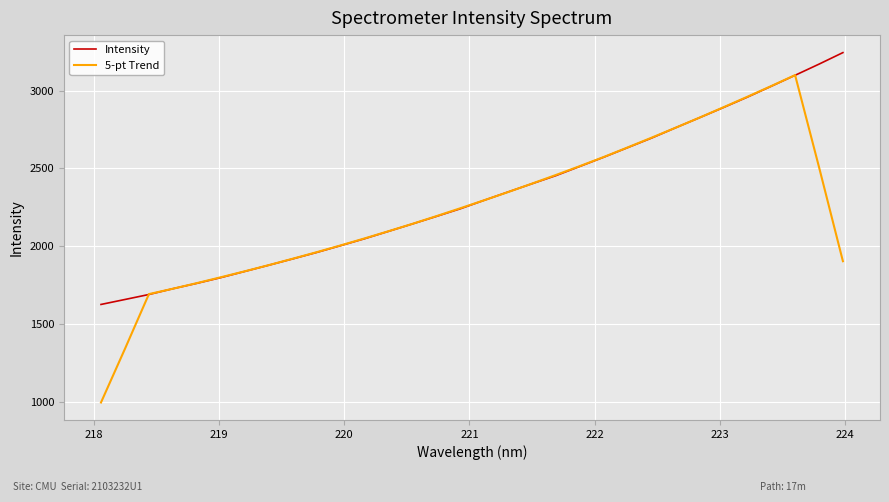

Does the chart display data point markers on the line(s)?

No